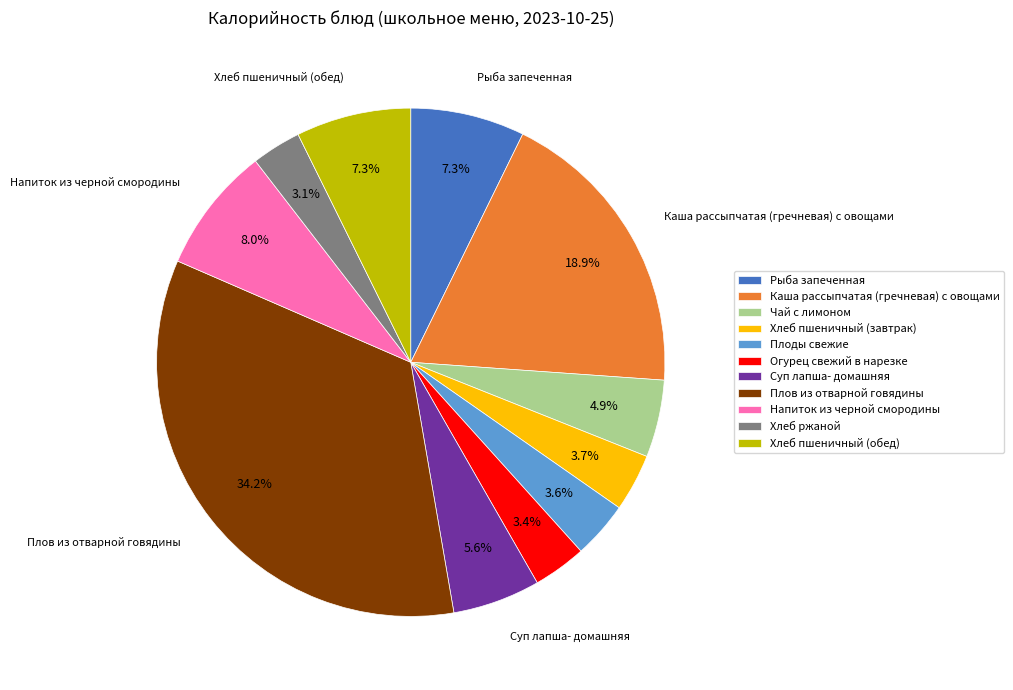

Which has a higher value, Суп лапша- домашняя or Хлеб пшеничный (обед)?

Хлеб пшеничный (обед)